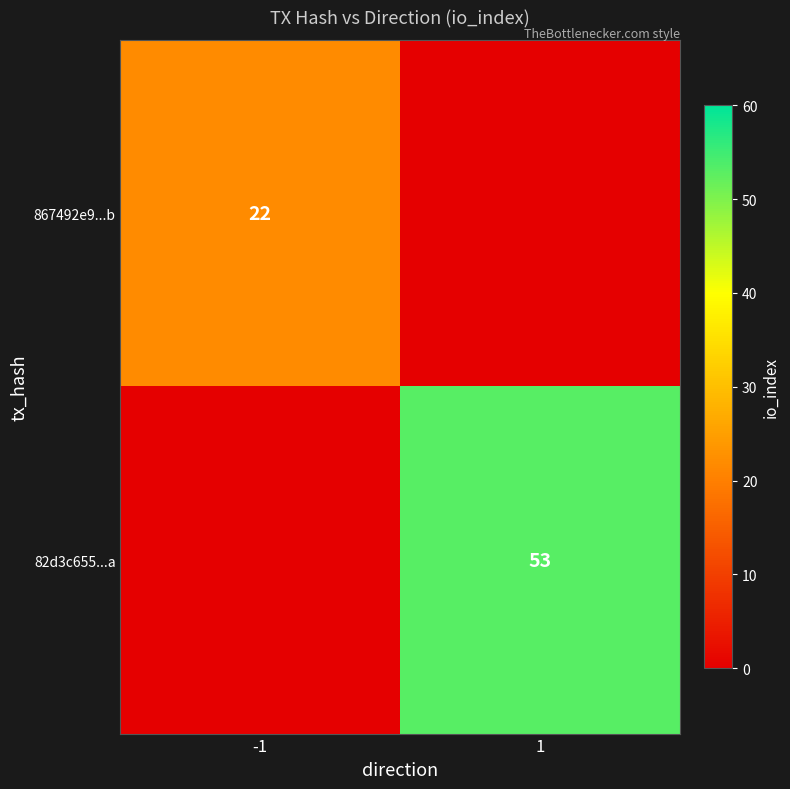

True or false: 867492e9...b has a value of 22 at -1.

True